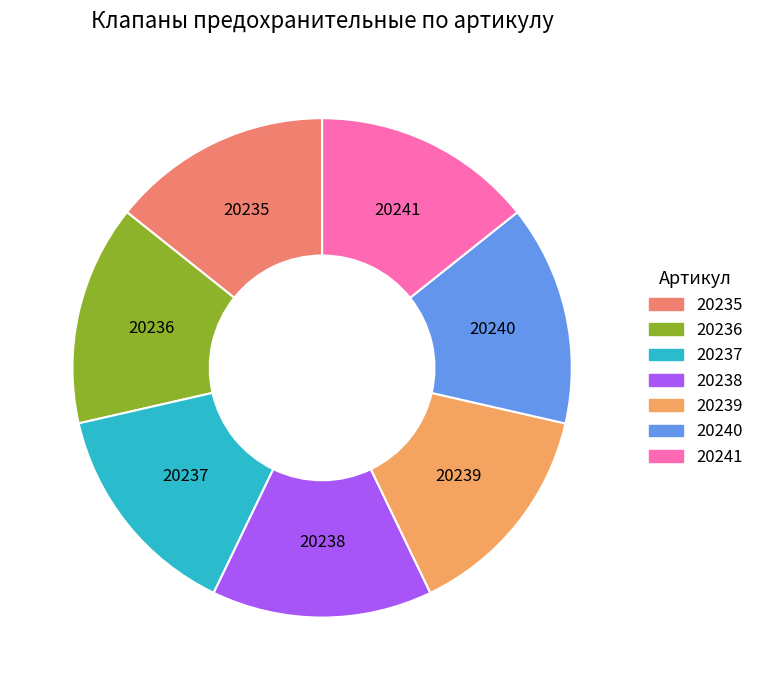

How many slices are in this pie chart?

7